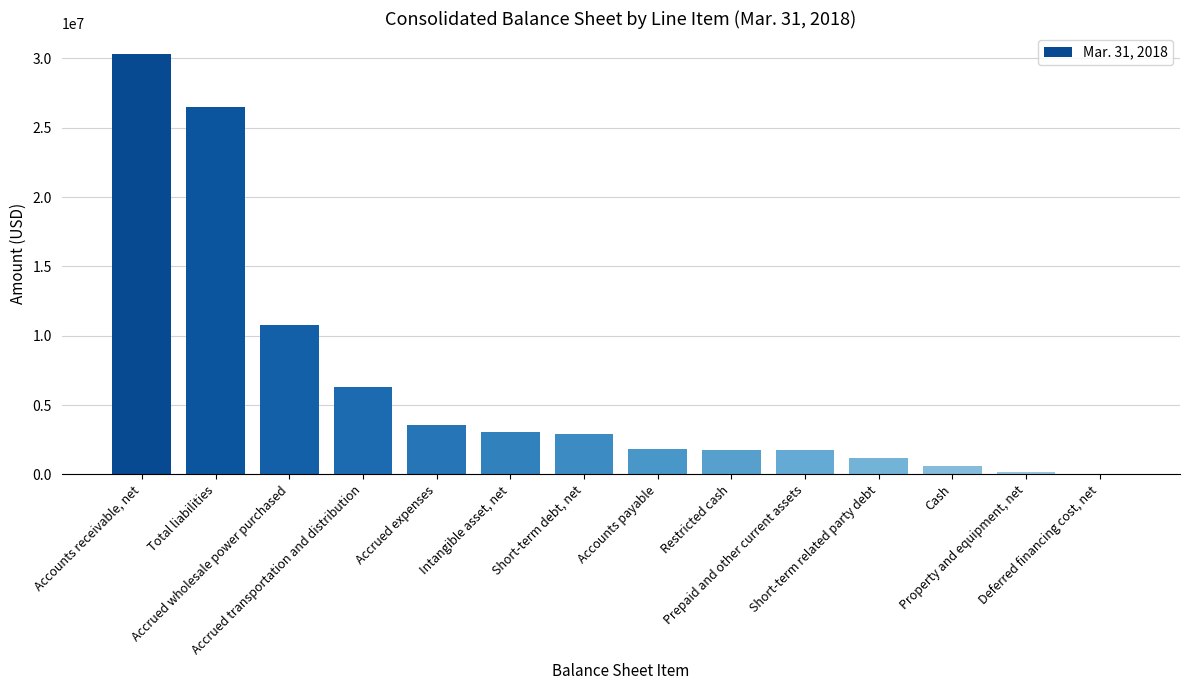

Count the number of categories in the chart.

14